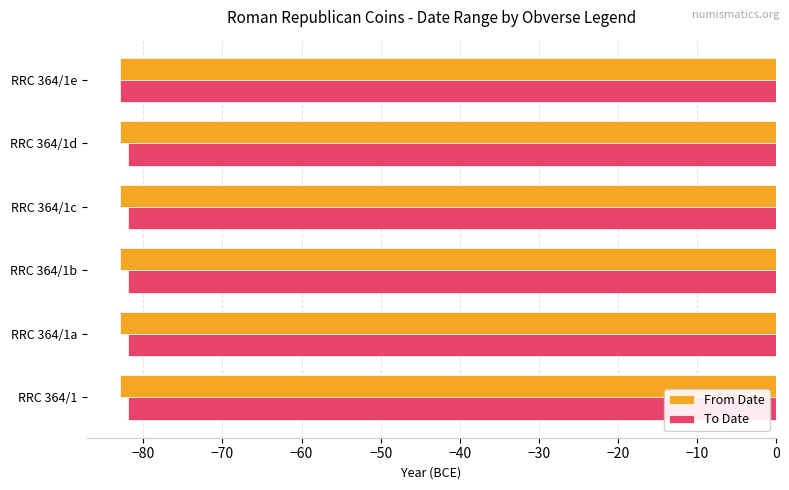

What is the lowest value of the To Date series?

-83